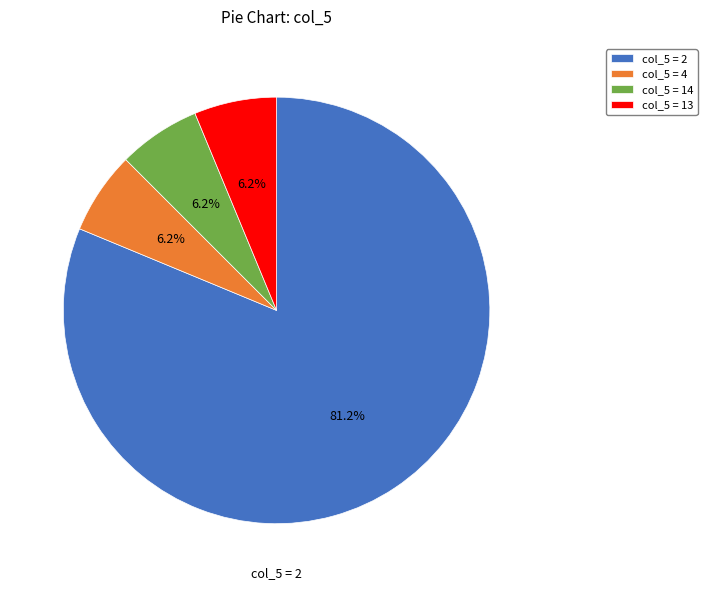

Does any single category account for the majority?

Yes